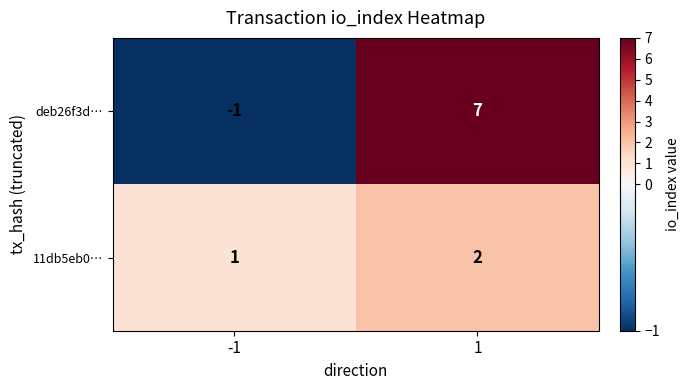

The 11db5eb0… series shows 0 at -1. True or false?

False